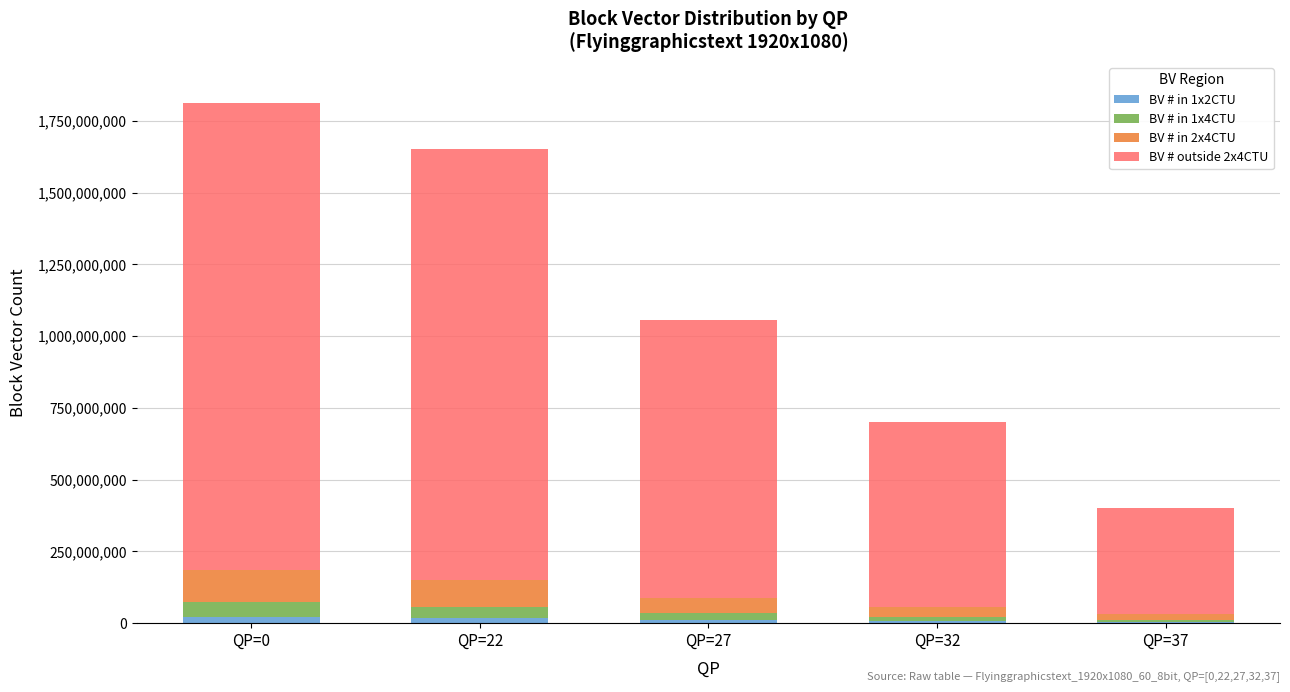

Are the bars grouped side by side (vs. stacked)?

No